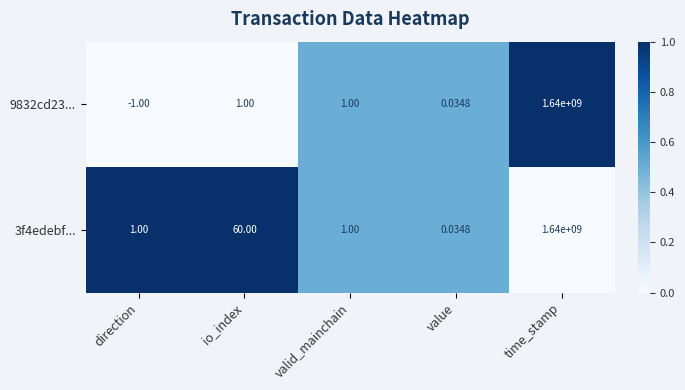

At which category is the sum across all series the highest?

time_stamp